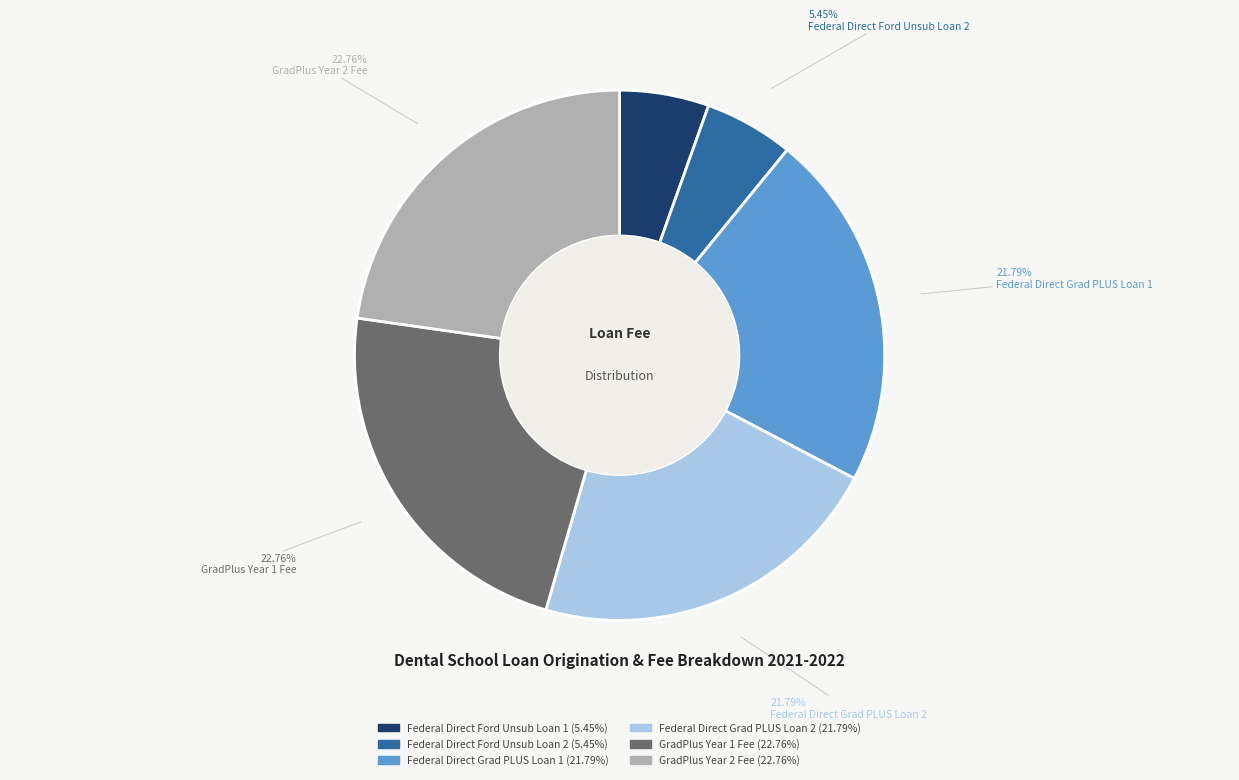

The Federal Direct Ford Unsub Loan 2 slice represents 19% of the pie. True or false?

False